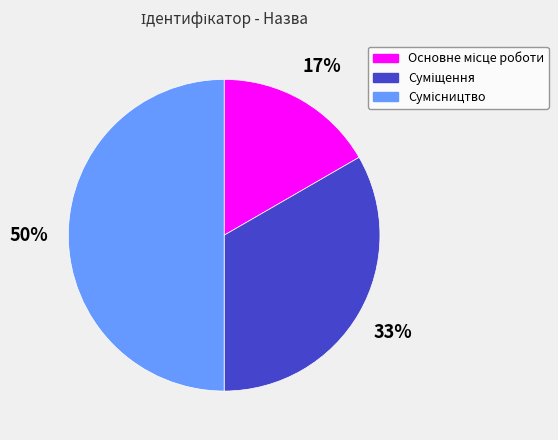

To the nearest percent, what is the average slice percentage?

33%